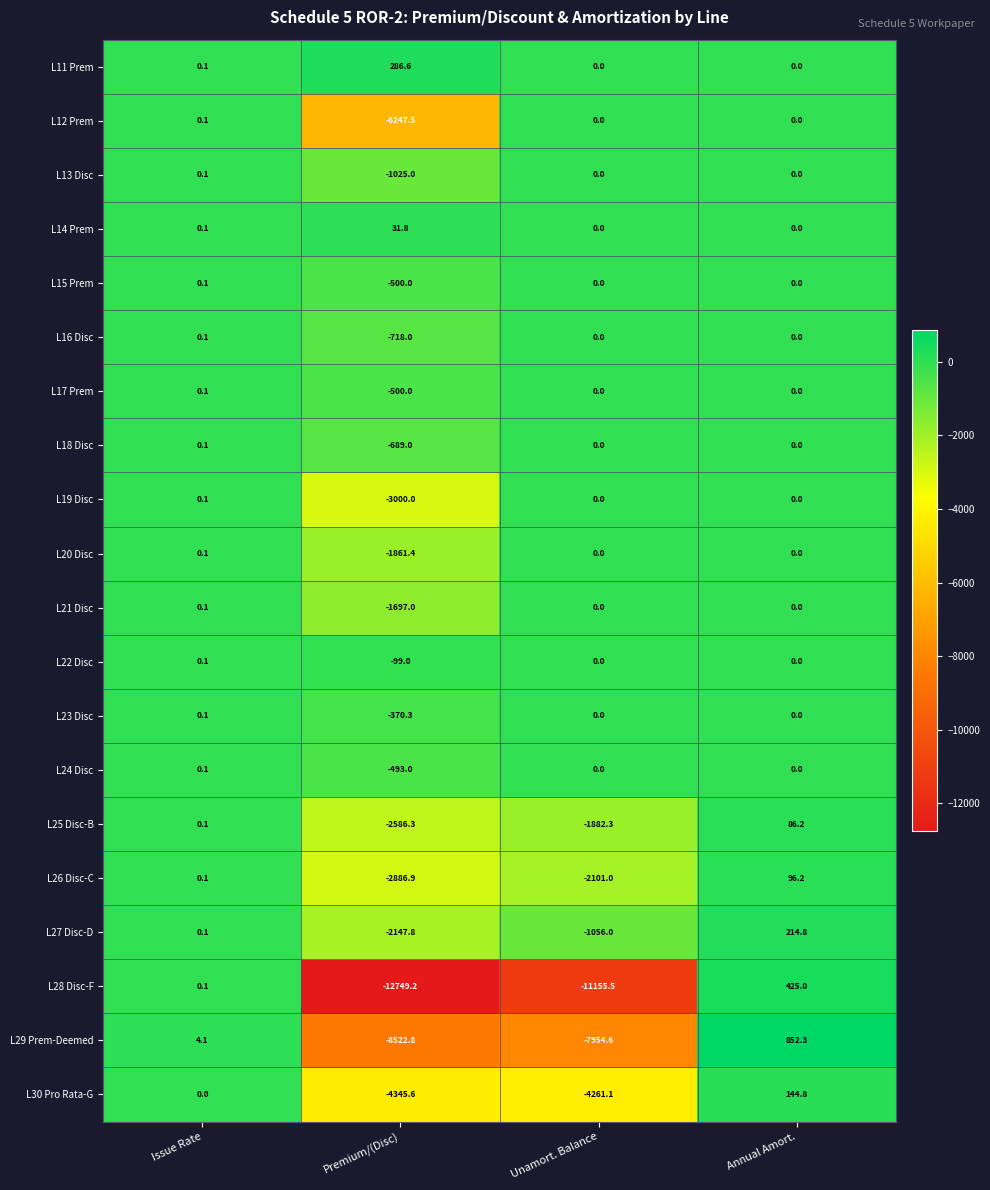

Between Issue Rate and Premium/(Disc), which series saw the biggest shift?

L28 Disc-F